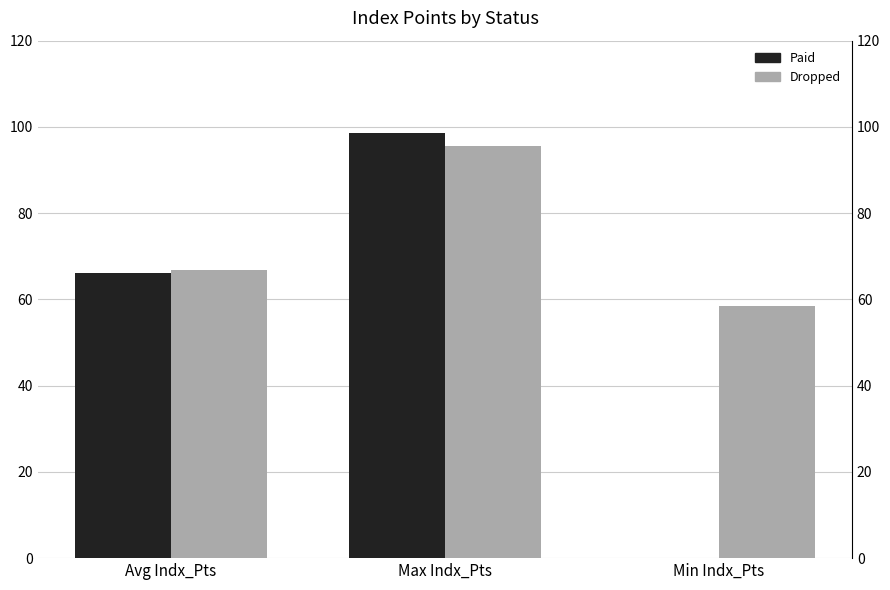

Reading left to right, list all the values displayed in this chart.

Paid: Avg Indx_Pts=66.1	Max Indx_Pts=98.6	Min Indx_Pts=0.0
Dropped: Avg Indx_Pts=66.7	Max Indx_Pts=95.7	Min Indx_Pts=58.5